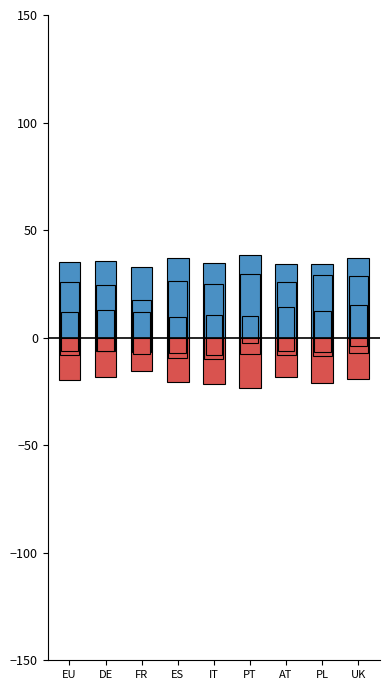

What is the value of the Staendige Erreichbarkeit bar at the 1st from the left?

35.3